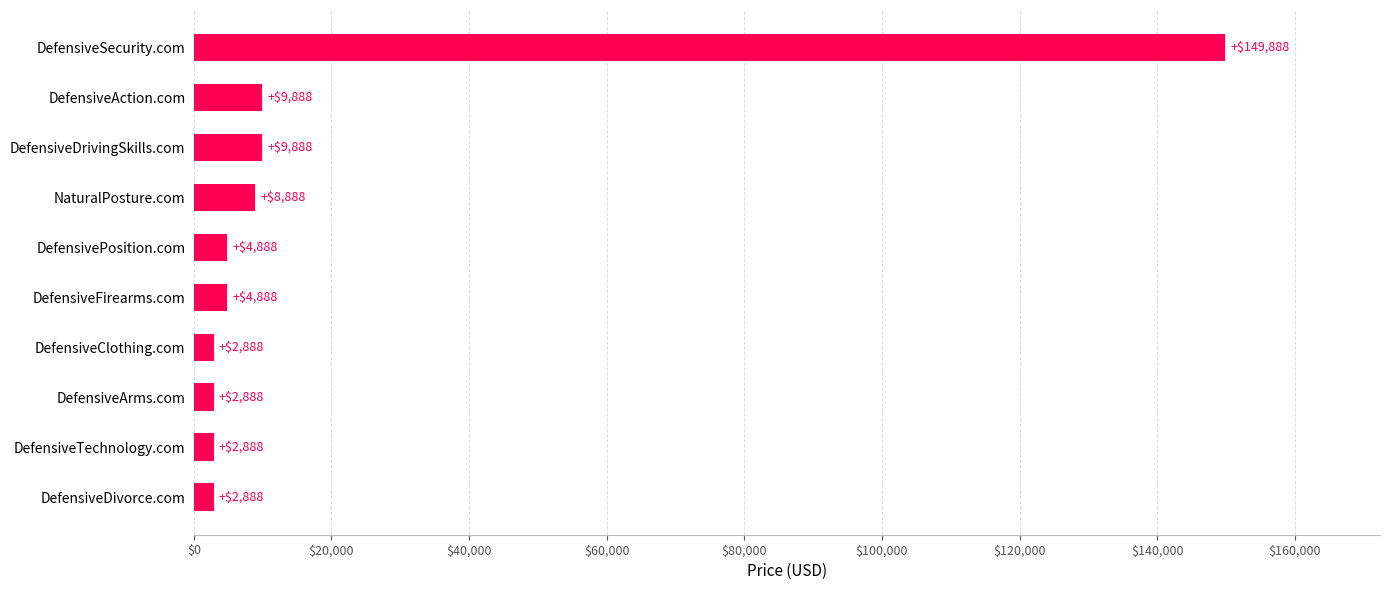

What value does the data have at DefensiveClothing.com?

2888